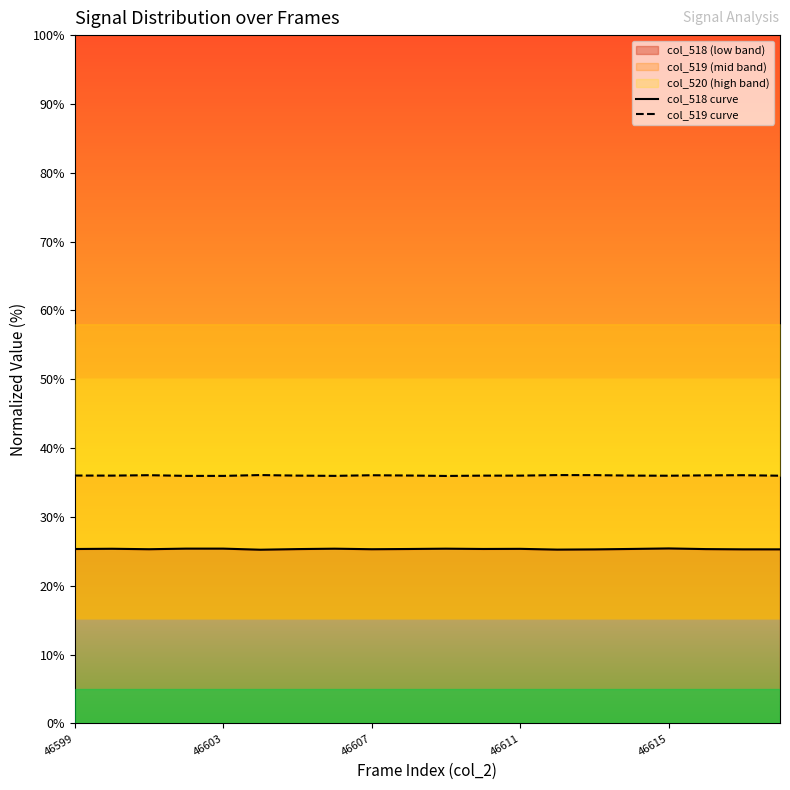

True or false: col_519 curve and col_518 curve cross at least once.

False